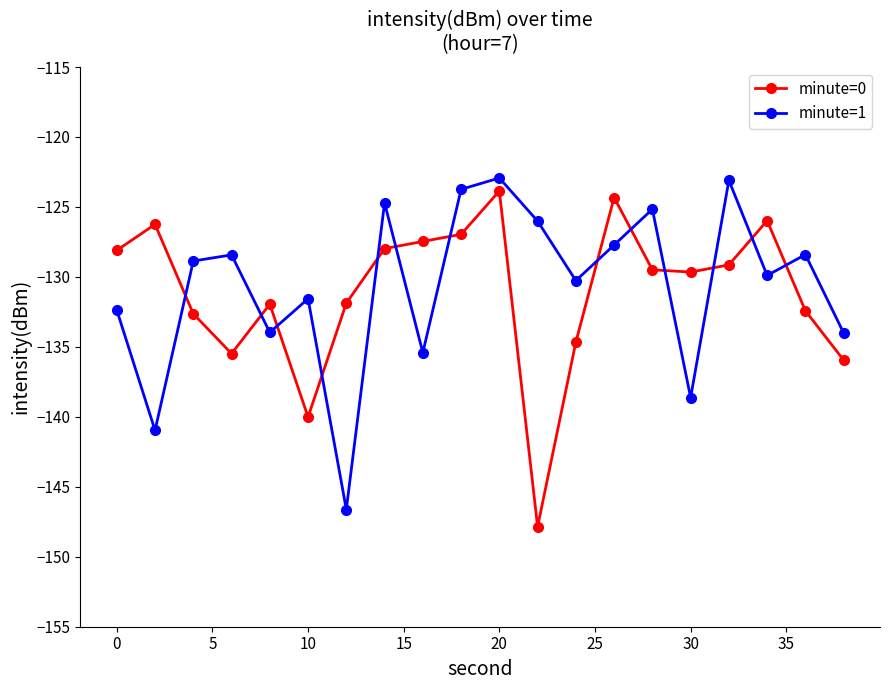

Which series ends up on top after the final intersection of minute=1 and minute=0?

minute=1